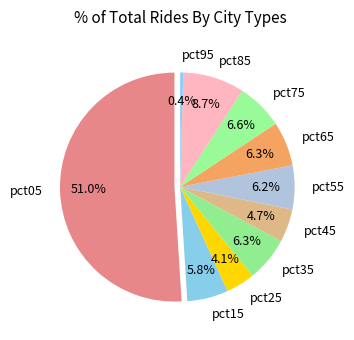

To the nearest percent, what portion does pct25 represent?

4%